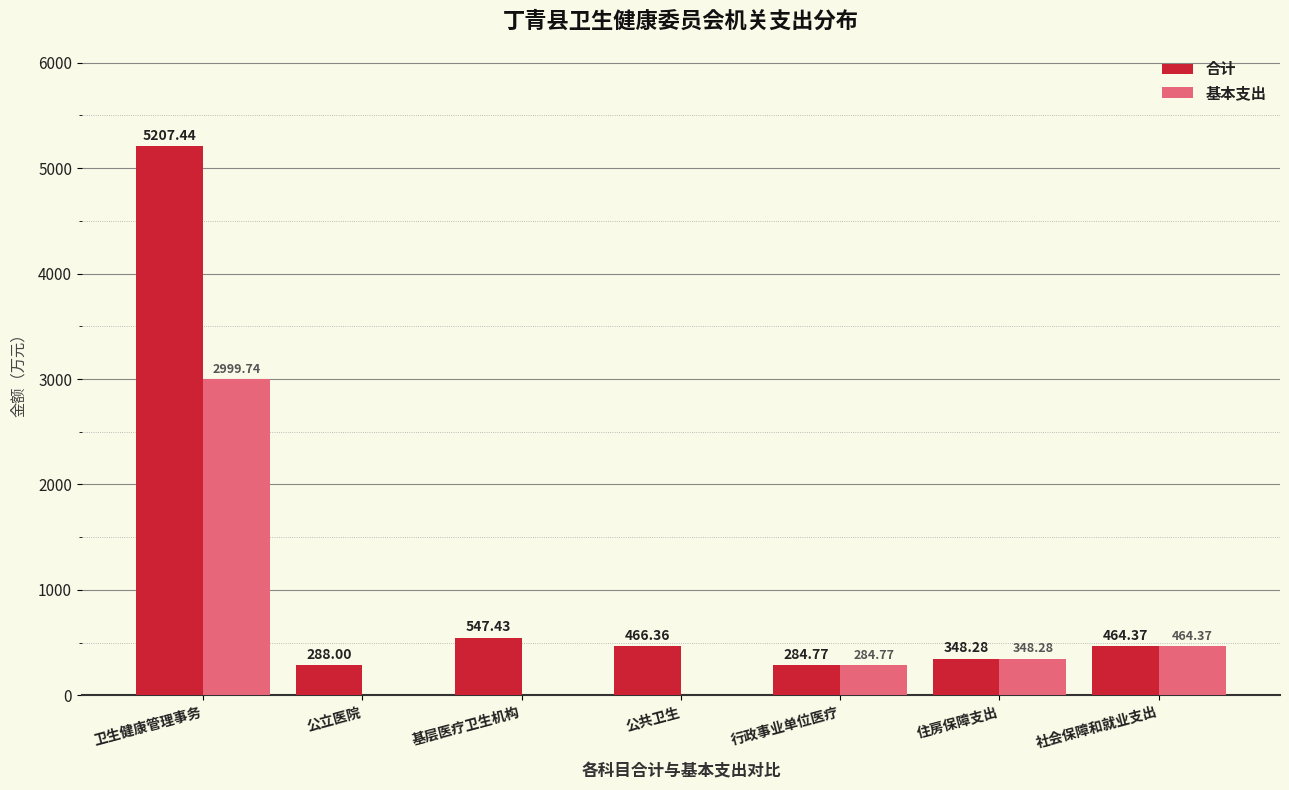

Is it true that 合计 equals 552.0 at 住房保障支出?

False